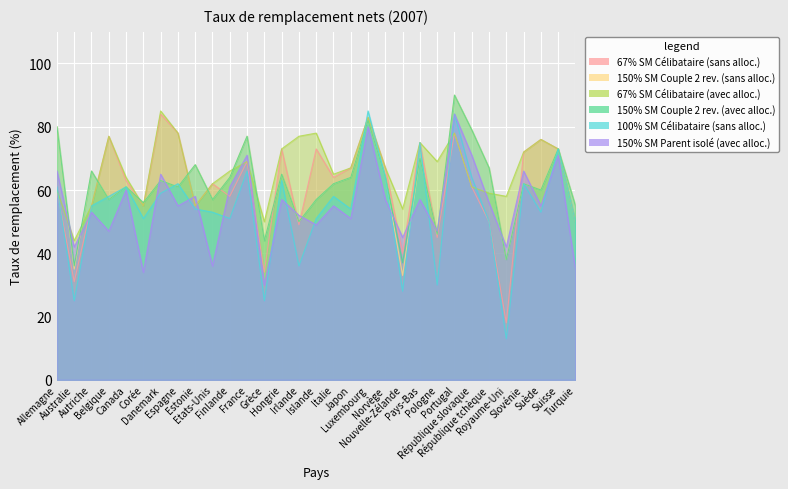

Is it true that 100% SM Célibataire (sans alloc.) equals 63 at Hongrie?

True